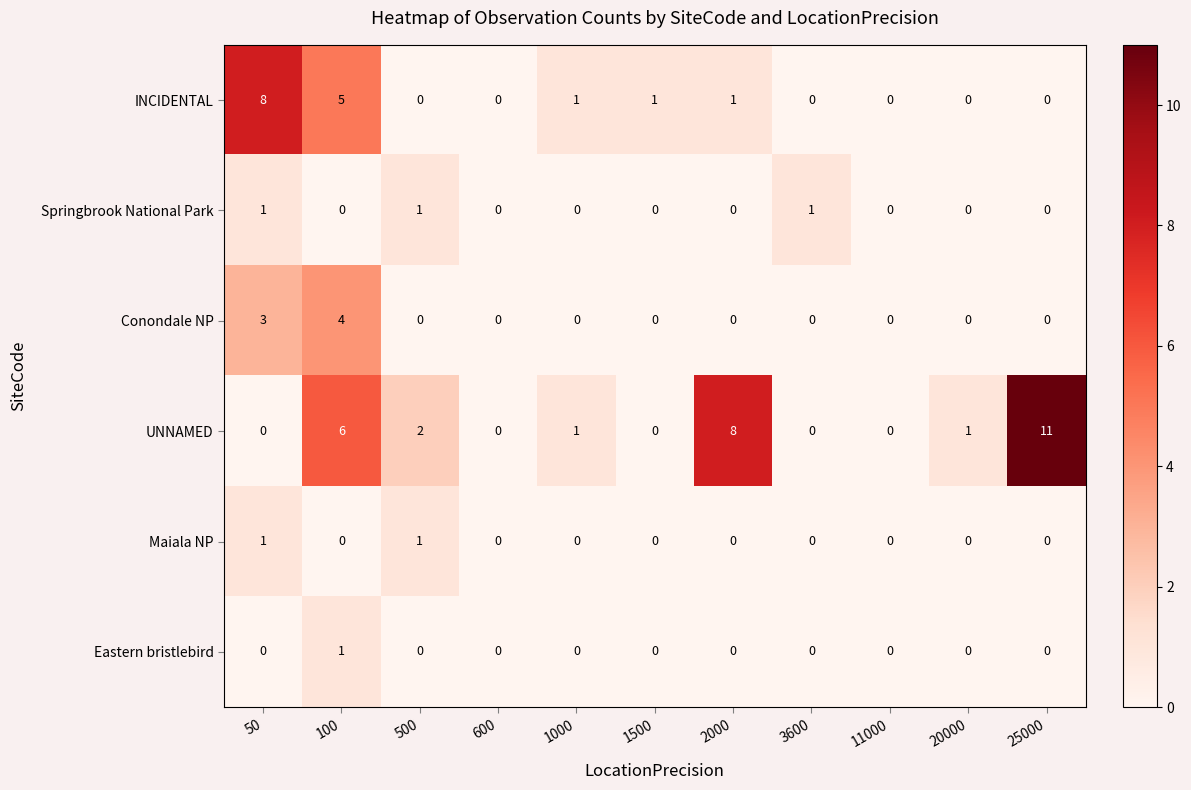

At how many categories does at least one series exceed 7?

3